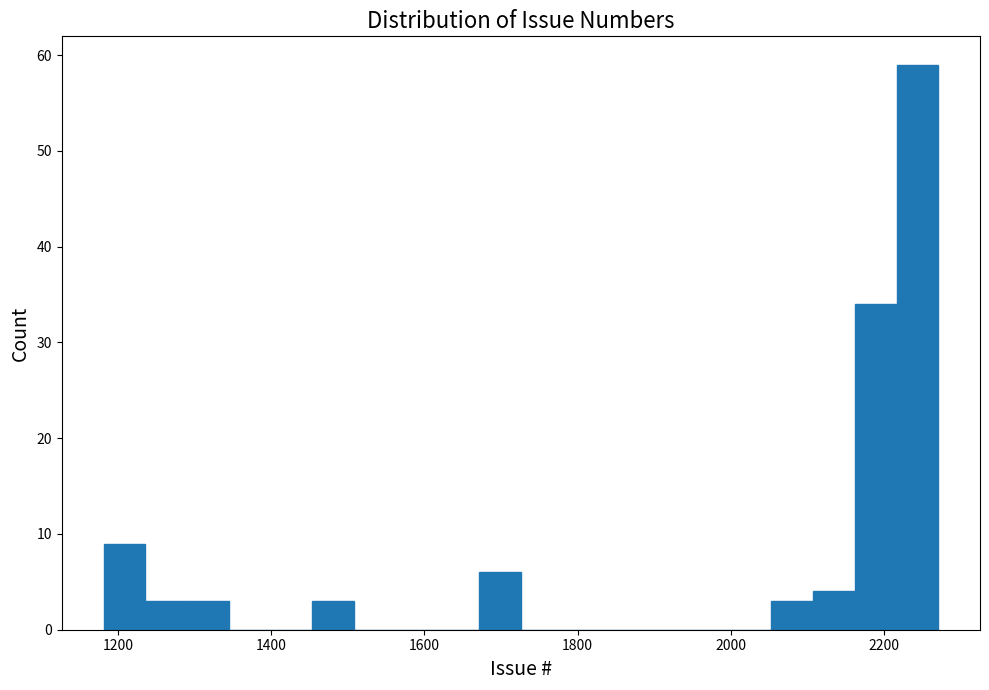

Read against the x-axis, roughly where is the centre of the tallest bar?

2240